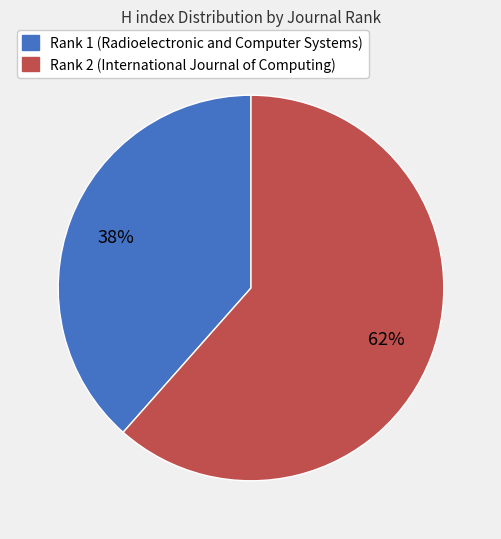

Which category accounts for the majority?

Rank 2 (International Journal of Computing)